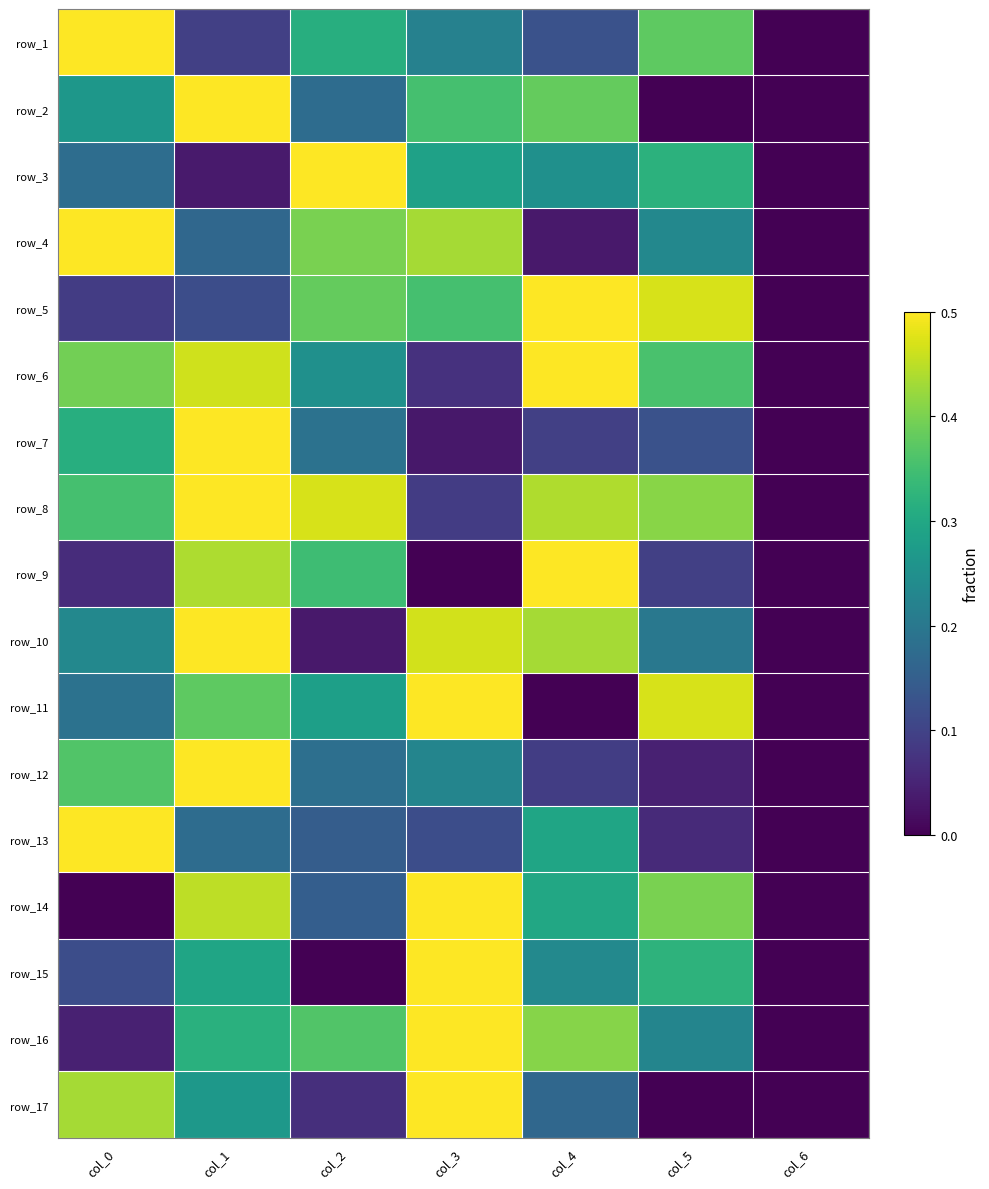

Is the value of row_11 at col_5 greater than the value of row_10 at col_6?

Yes